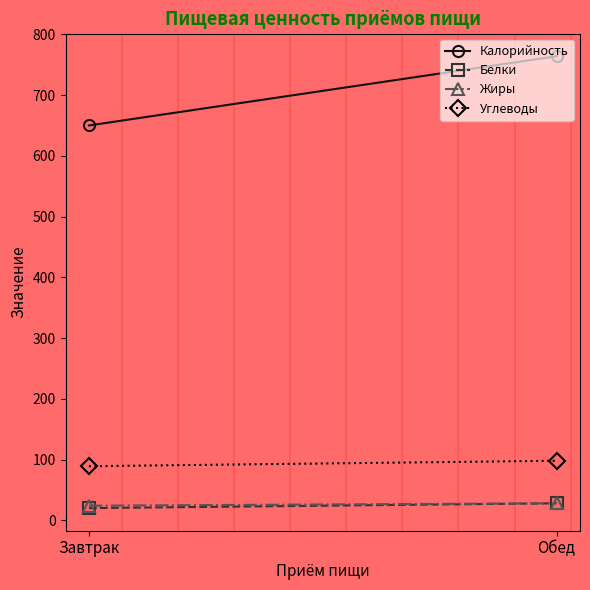

The value of Белки at Обед is 16. True or false?

False